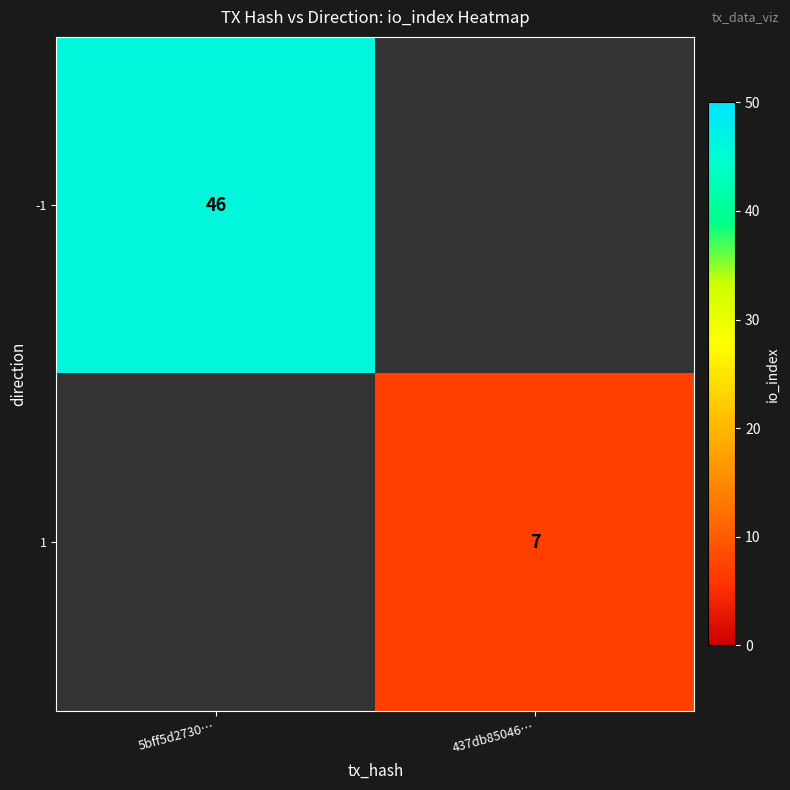

What is the minimum value shown in the chart?

7.0